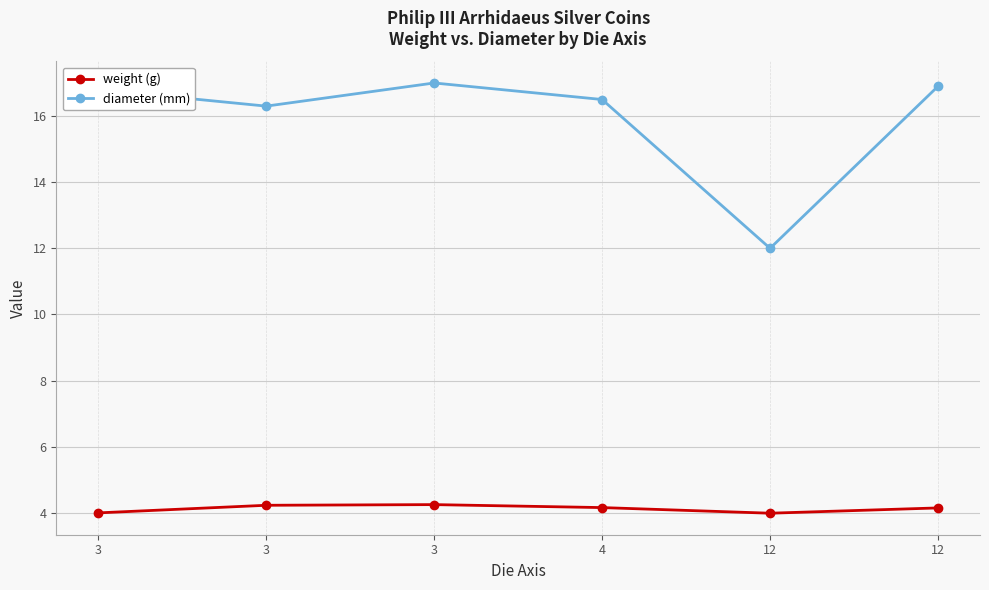

At which label does diameter (mm) reach its minimum?

12